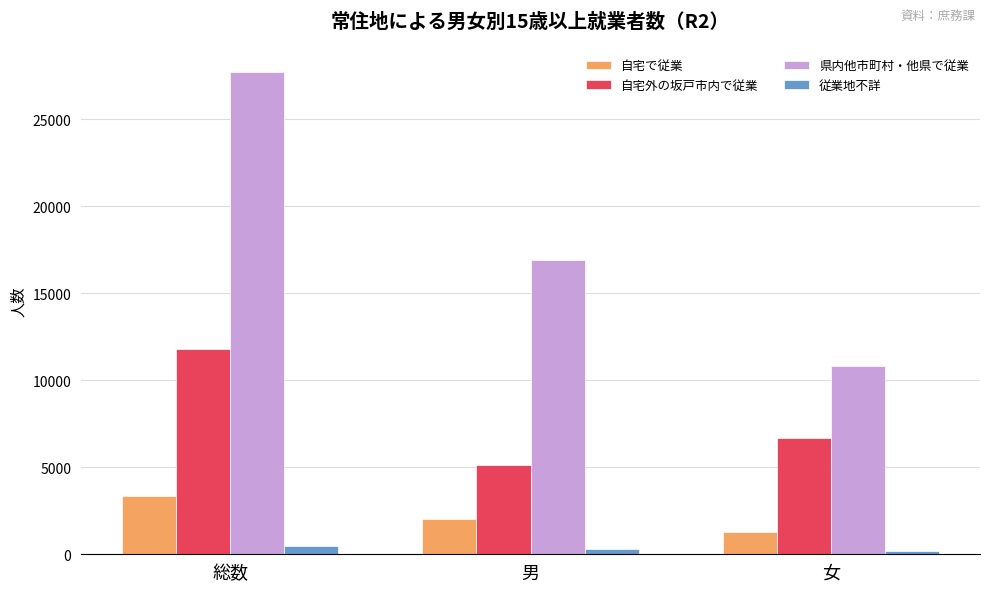

What is the sum of all 従業地不詳 values?

988